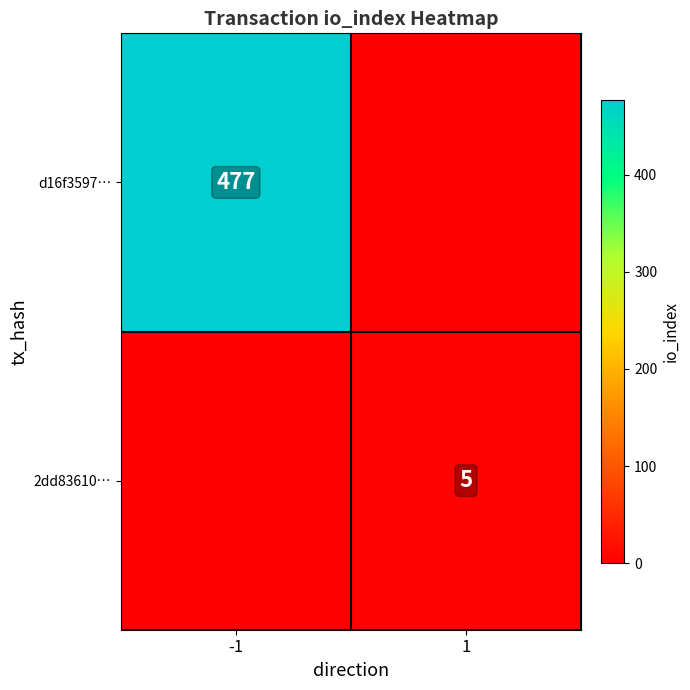

Is it true that d16f3597… equals 206 at -1?

False